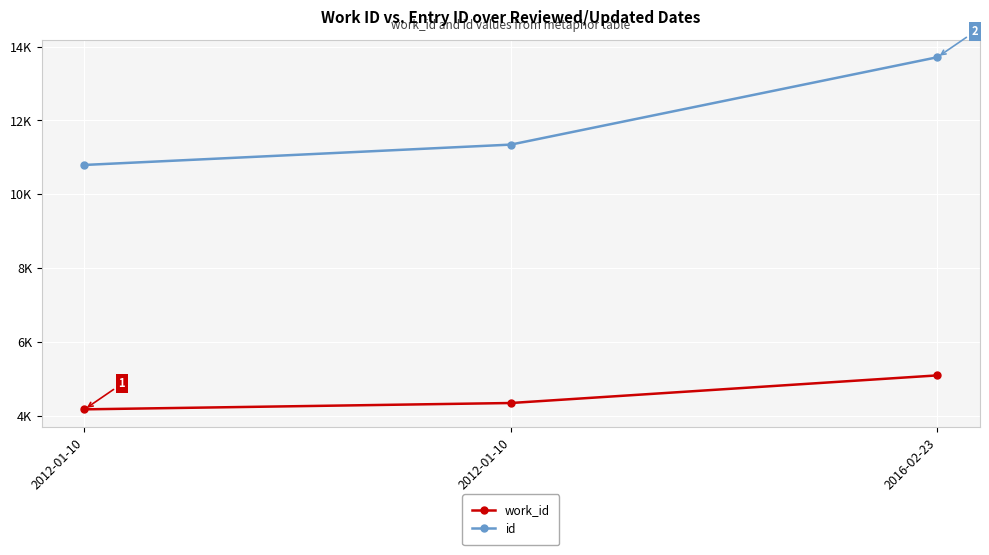

What are all the series names shown in the legend?

work_id, id